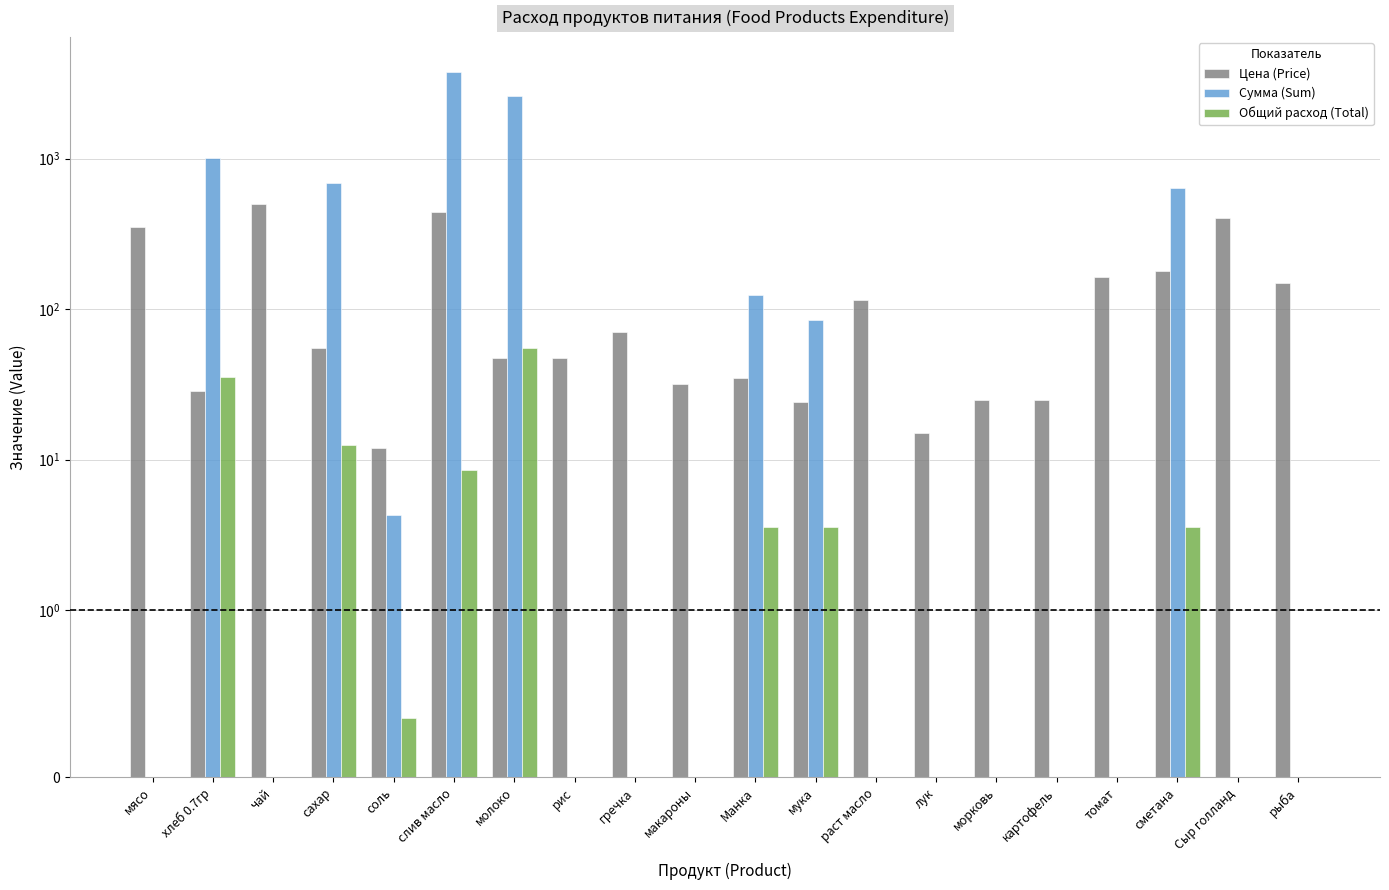

At which category is the sum across all series the highest?

слив масло